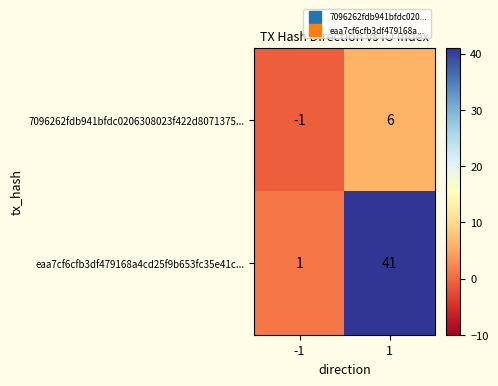

List the series in order of their overall mean, highest first.

eaa7cf6cfb3df479168a4cd25f9b653fc35e41c..., 7096262fdb941bfdc0206308023f422d8071375...